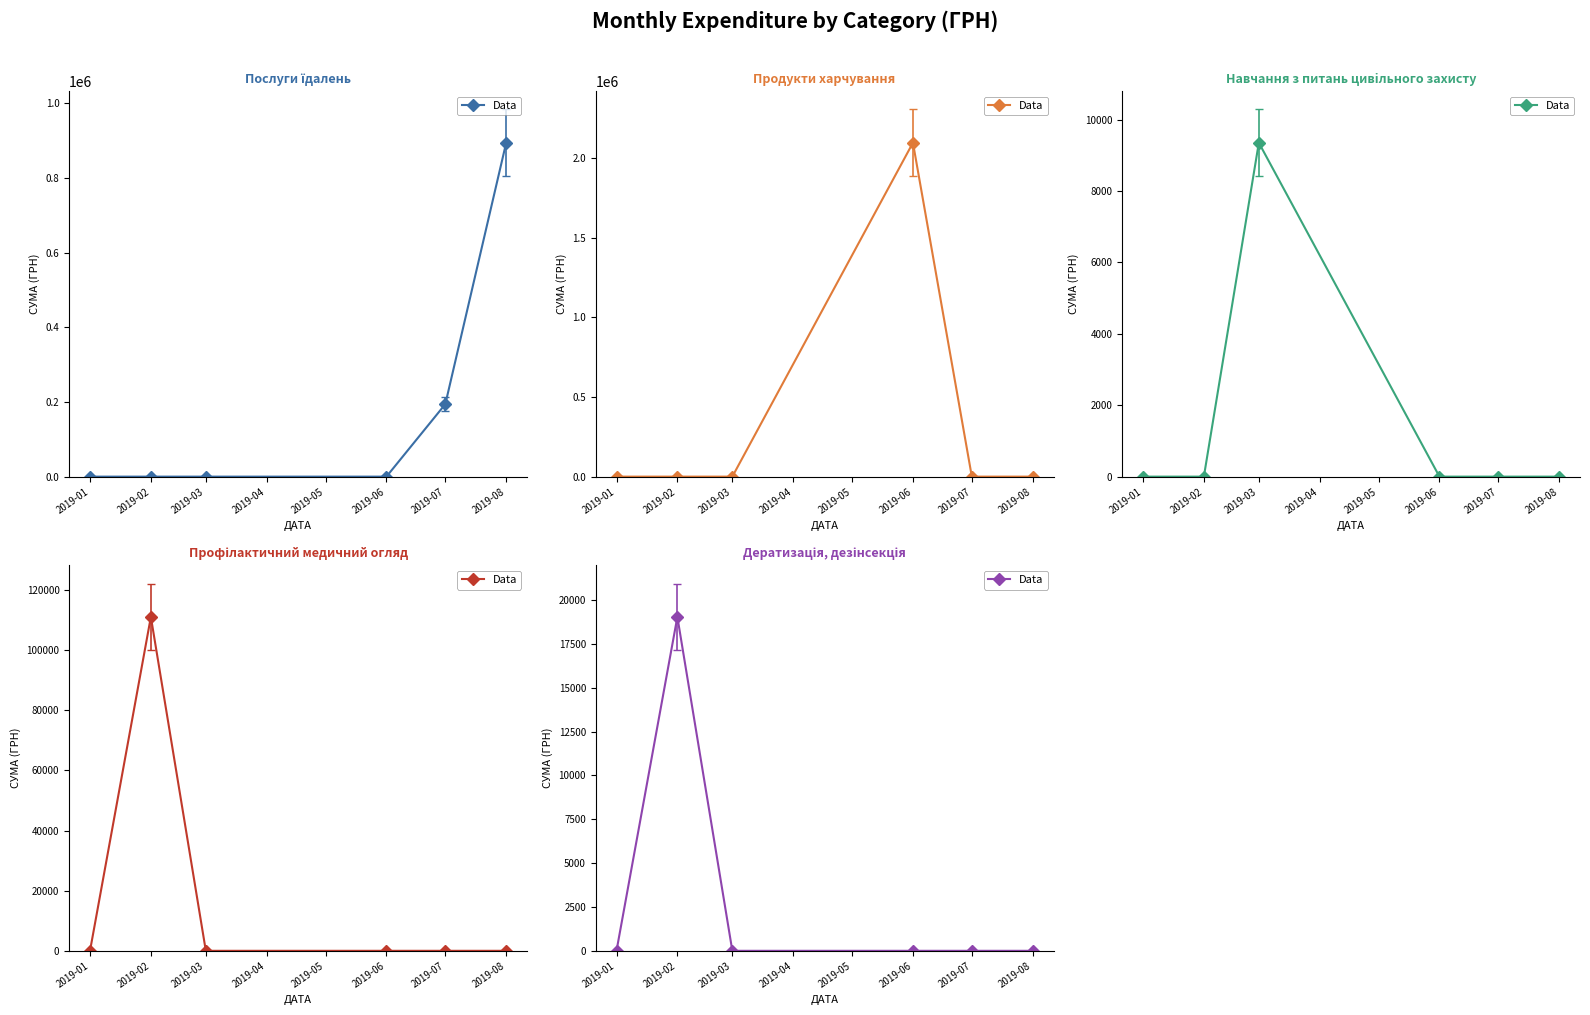

Where is the first local maximum?

2019-02